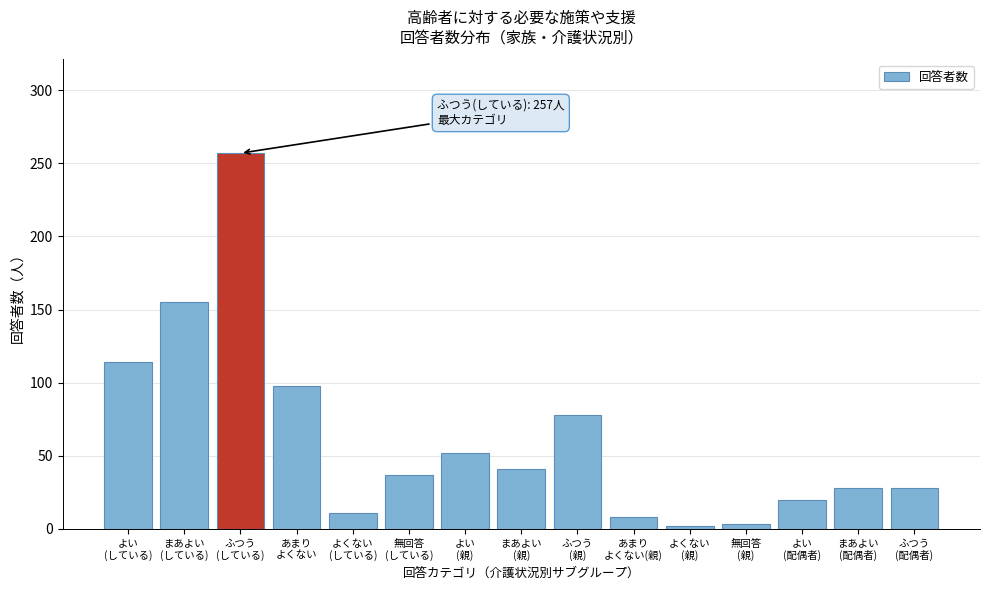

What is the difference between the maximum and second lowest values?

254